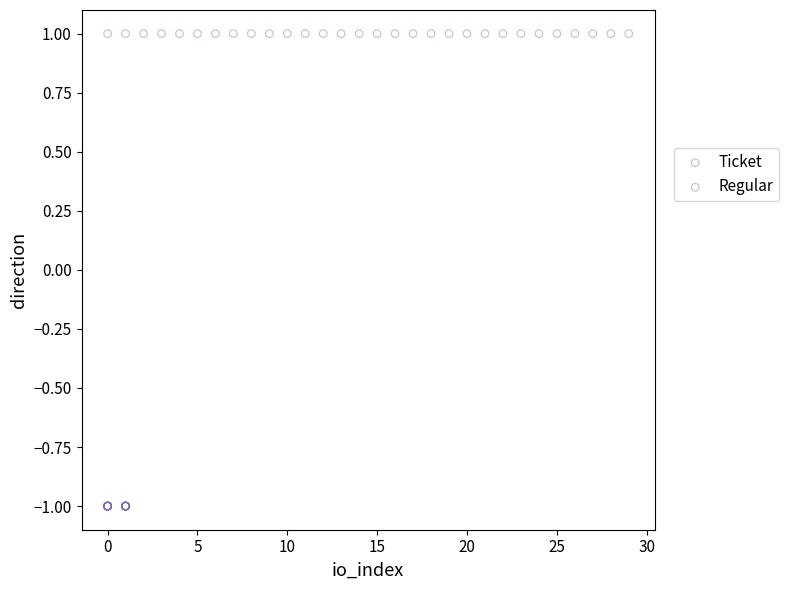

Which series reaches the minimum Y coordinate?

Ticket